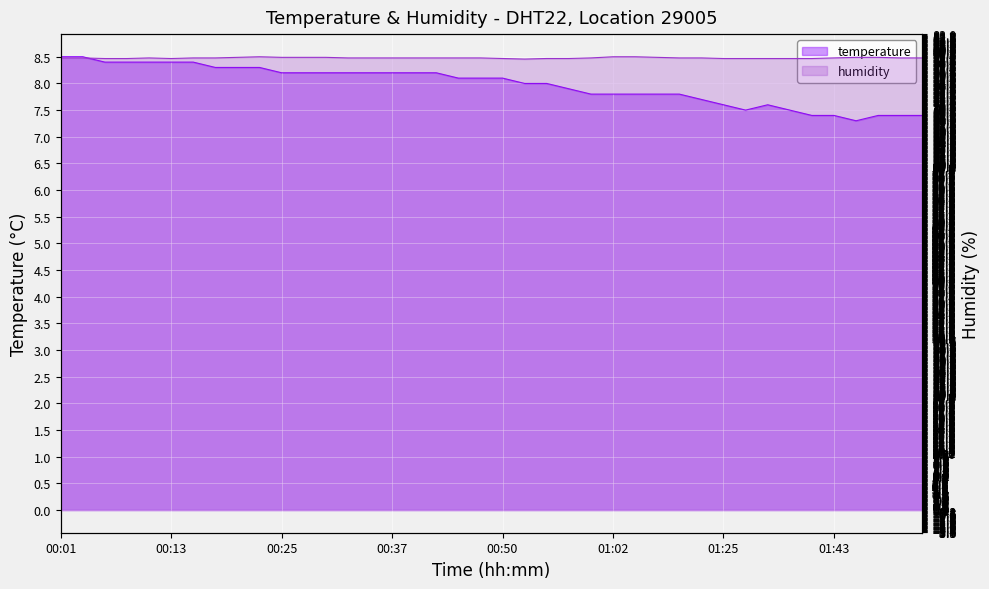

What is the sum of all humidity values?

3156.0